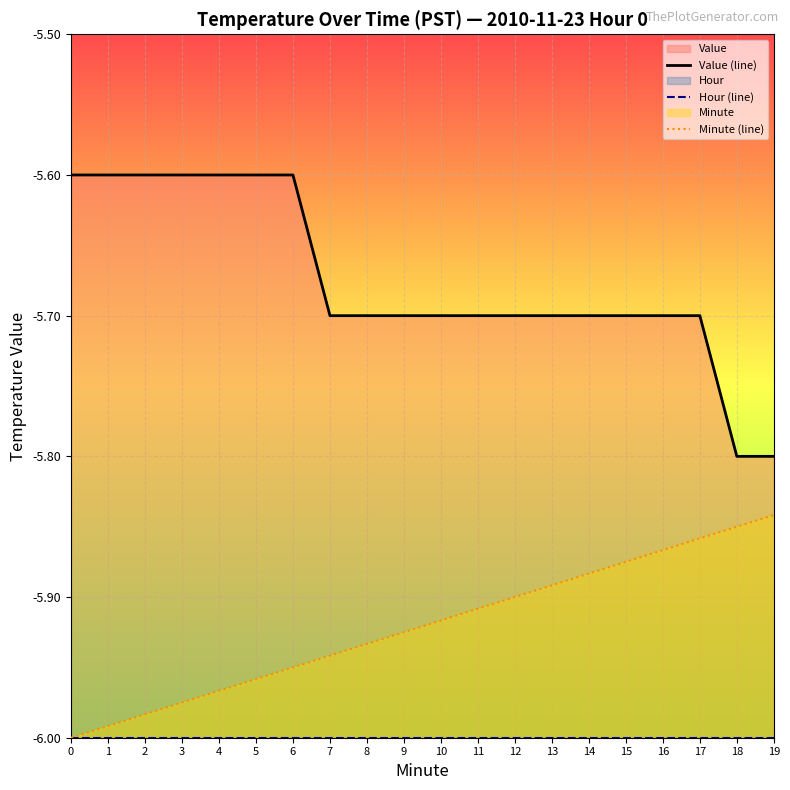

True or false: Minute (line) and Value (line) cross at least once.

False